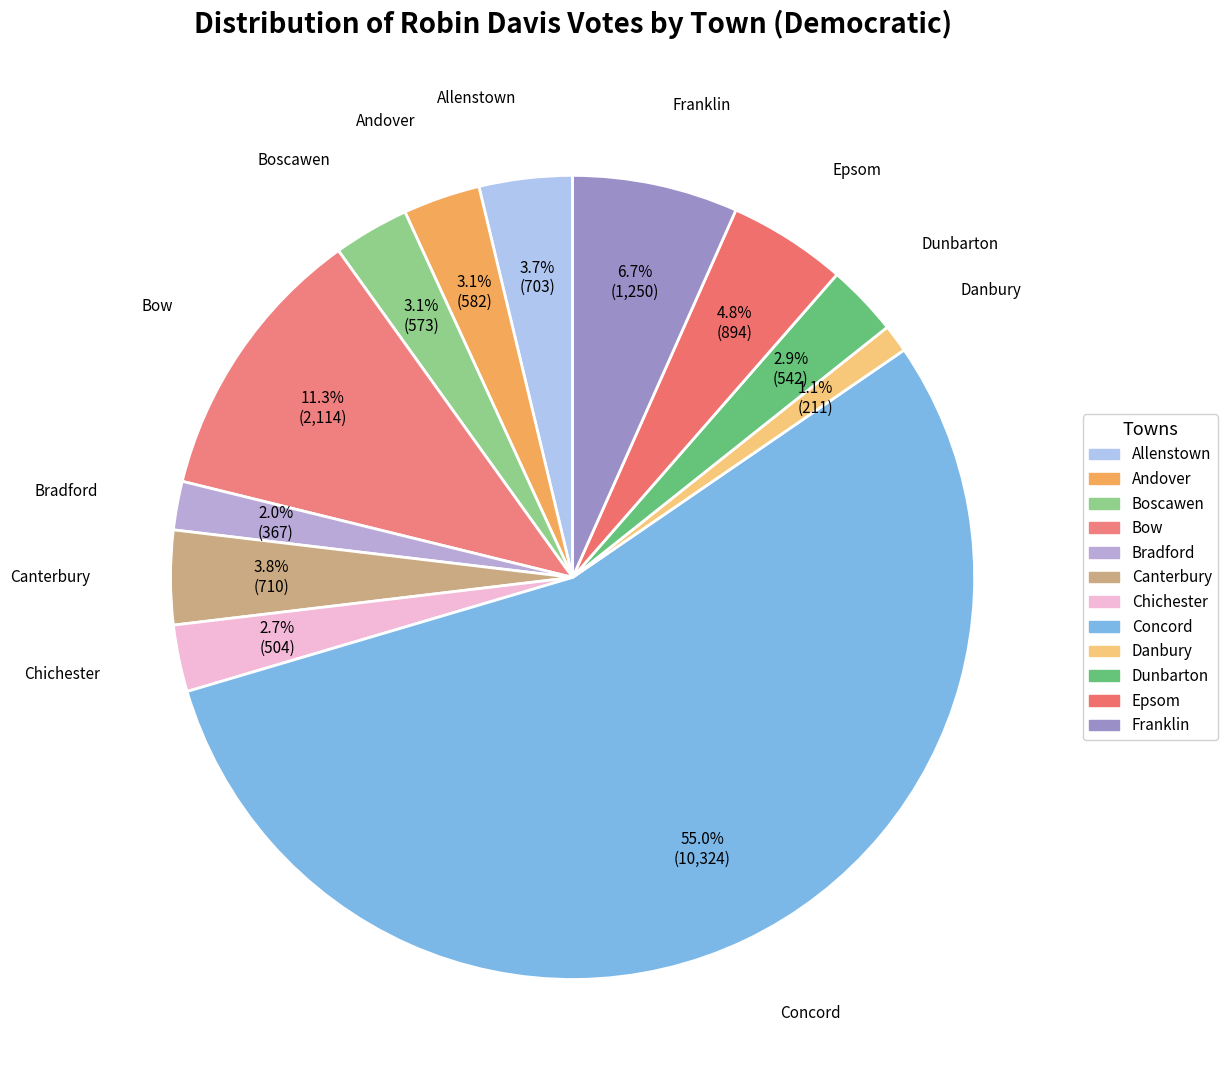

Count the number of slices in the pie.

12